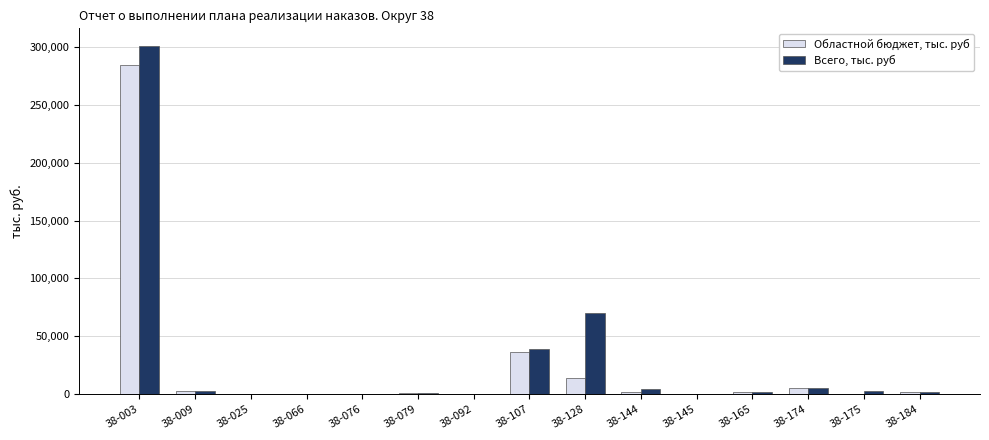

Which series changed the most between 38-092 and 38-107?

Всего, тыс. руб